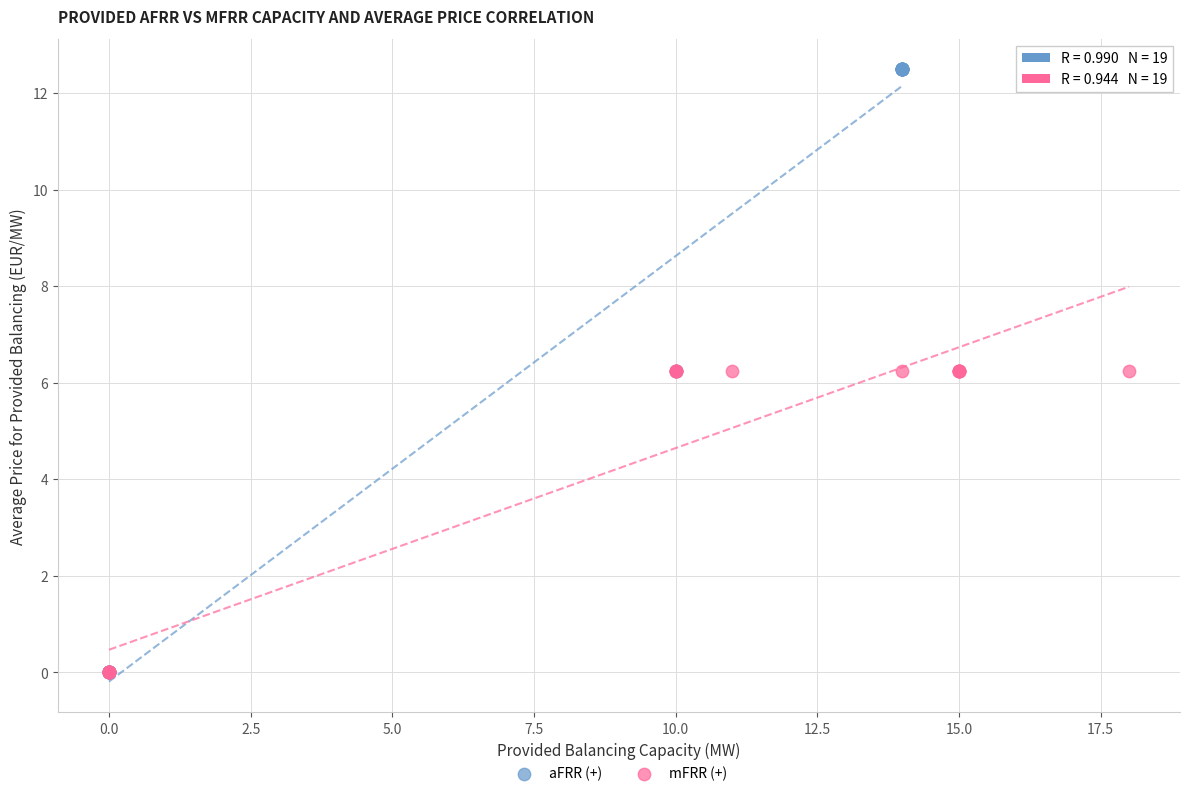

Which series has the widest spread of Y values?

aFRR (+)